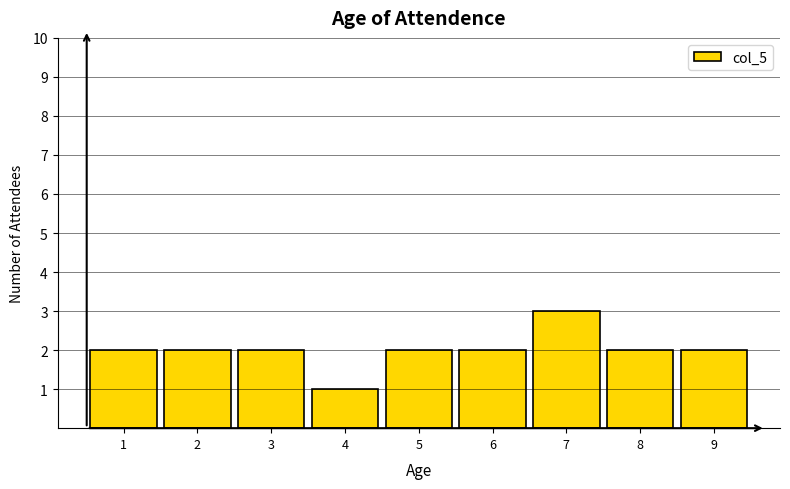

Reading left to right, what are all the values shown in this chart?

2	2	2	1	2	2	3	2	2